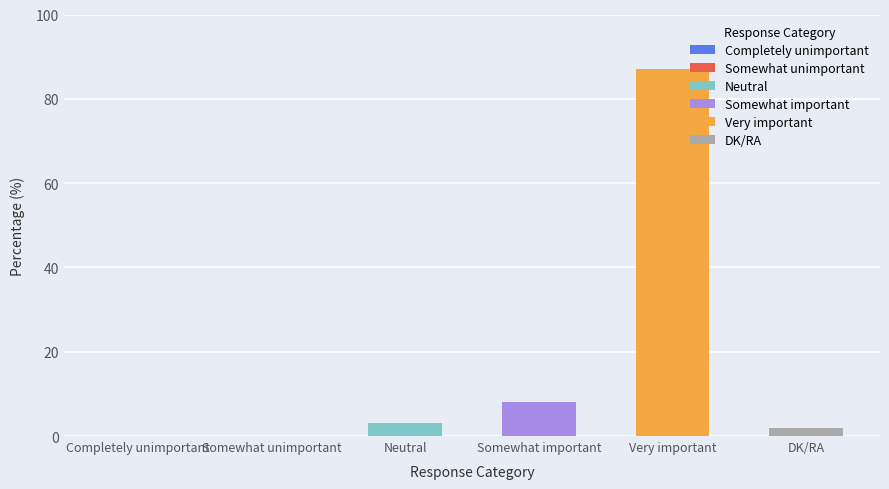

At which category does the chart reach its minimum across all series?

Completely unimportant